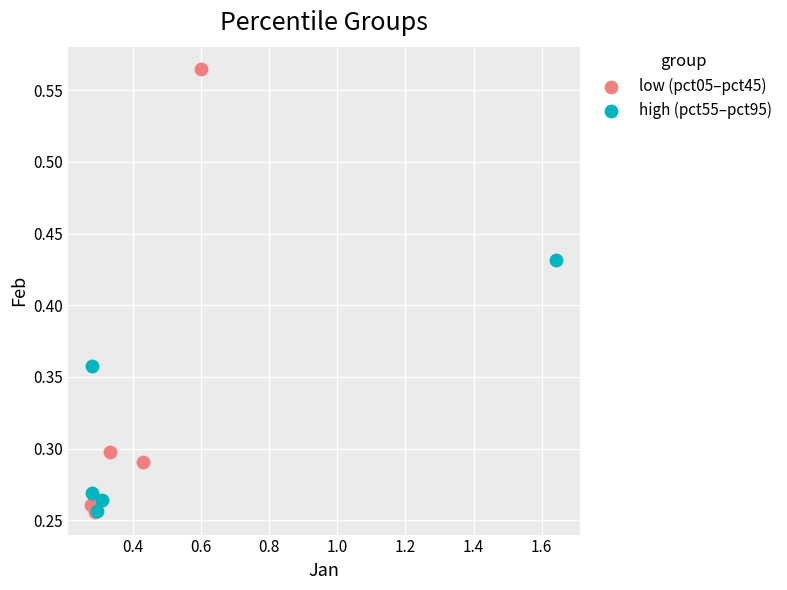

Which series has the widest spread of Y values?

low (pct05–pct45)